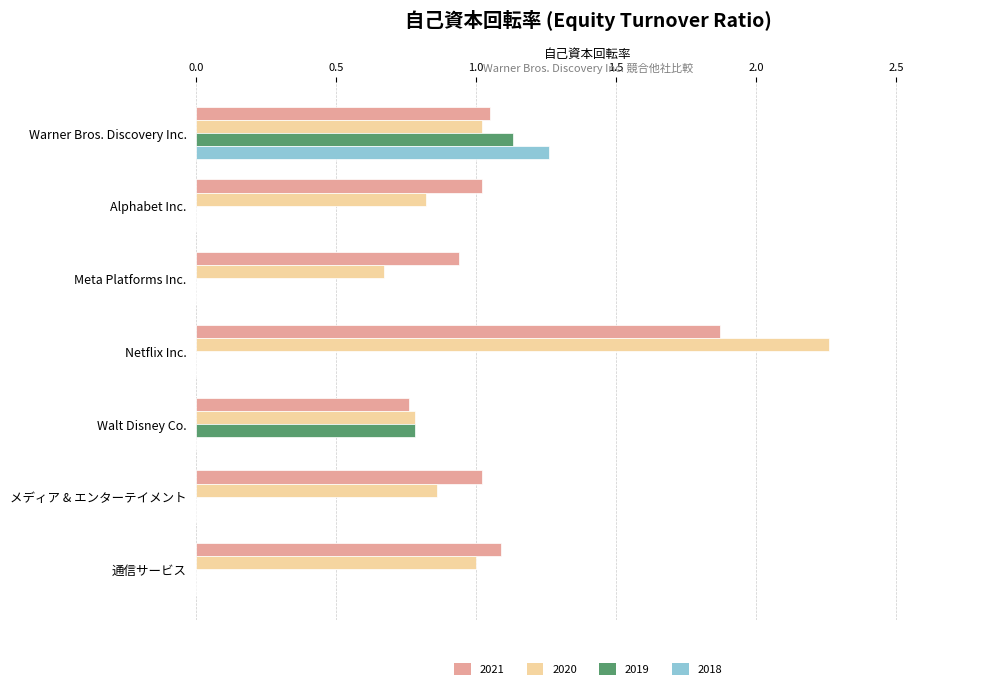

Is the value of 2018 at Warner Bros. Discovery Inc. greater than the value of 2019 at Alphabet Inc.?

Yes